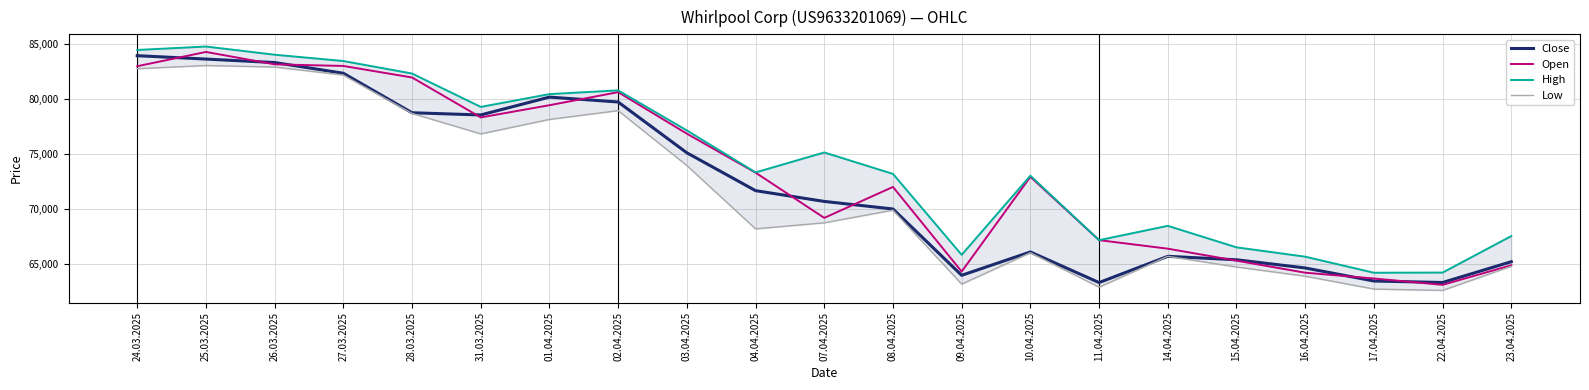

At which label does Close first exceed 70675?

24.03.2025